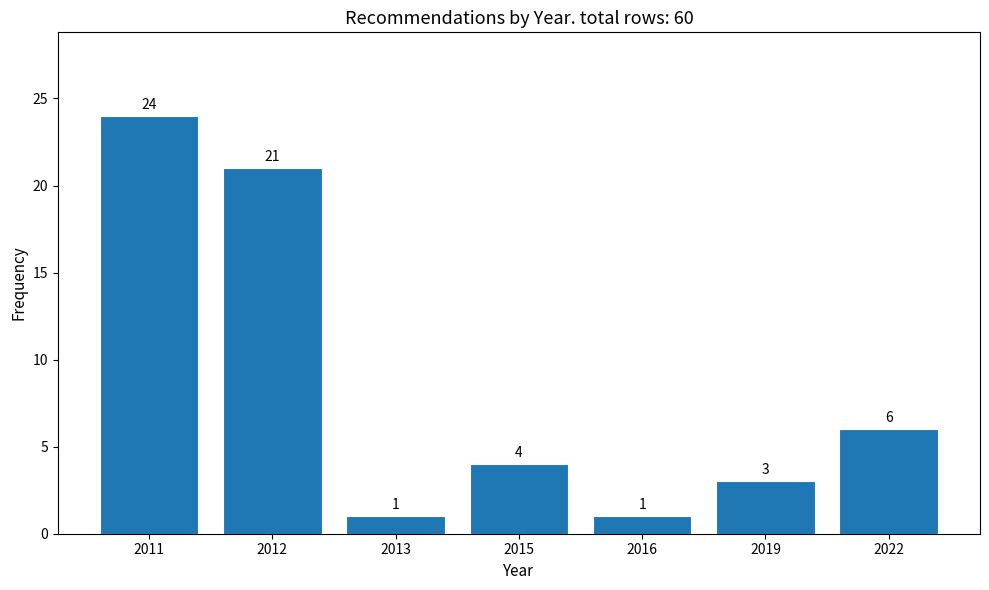

Reading left to right, list all the values displayed in this chart.

24	21	1	4	1	3	6